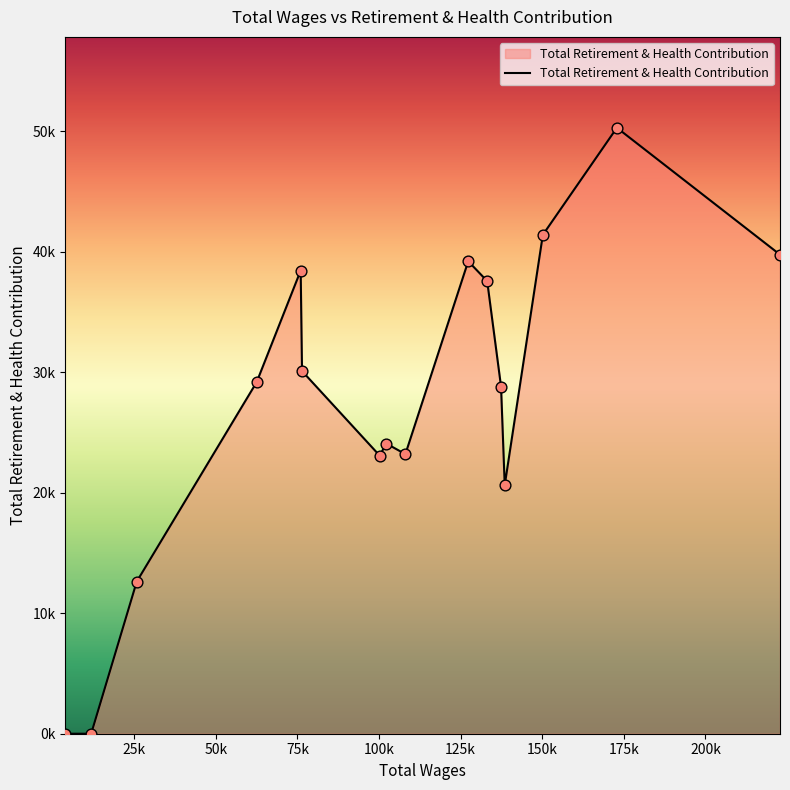

Does the chart have visible grid lines?

No